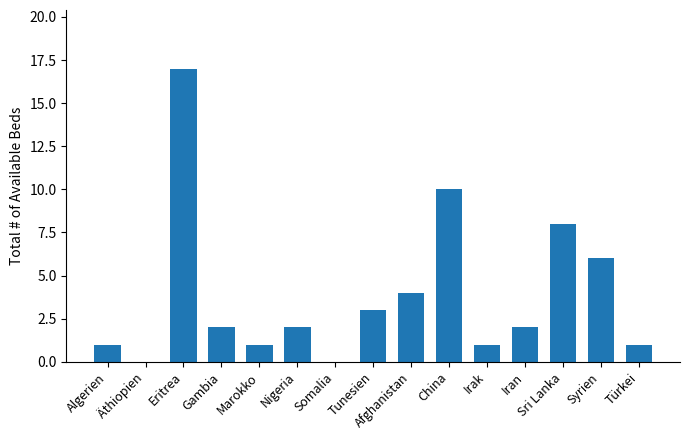

Which has a higher value, Somalia or Algerien?

Algerien